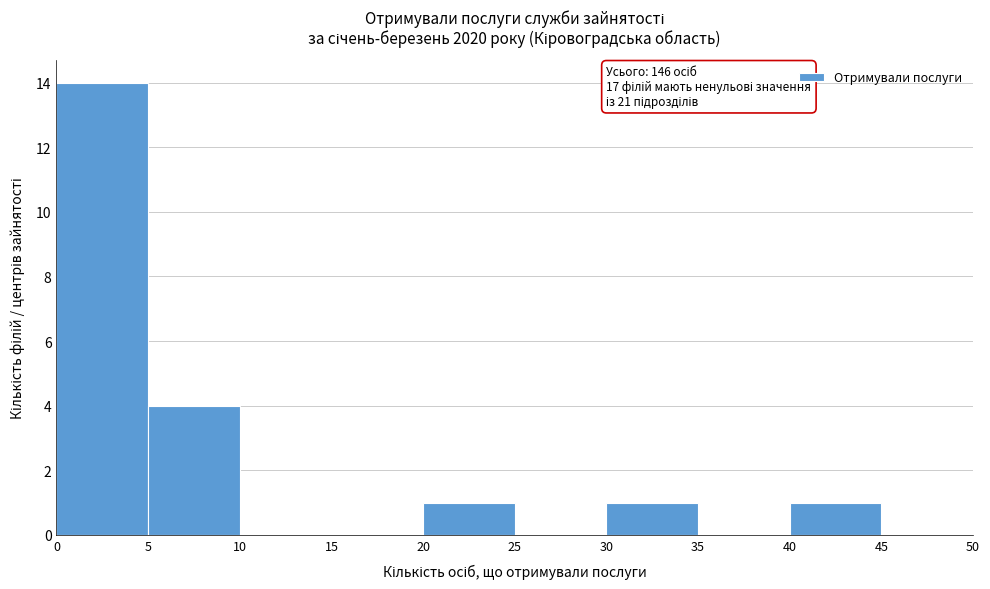

Over which range of the x-axis is the bar tallest?

0 to 5